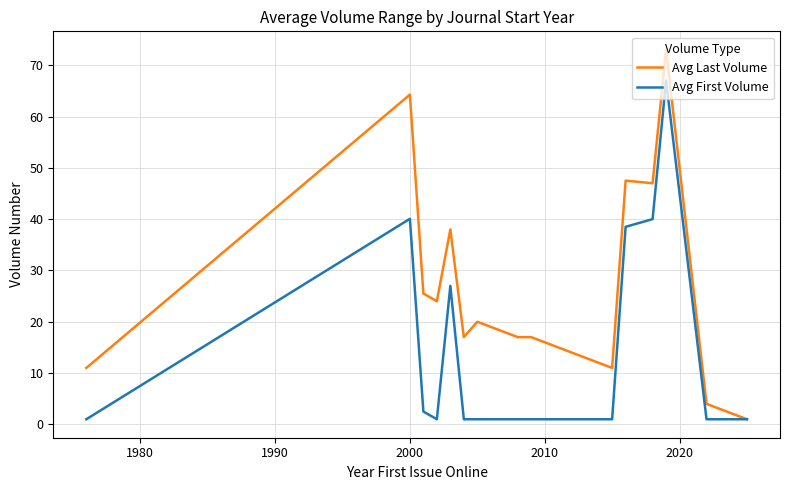

List the series in order of their overall mean, highest first.

Avg Last Volume, Avg First Volume